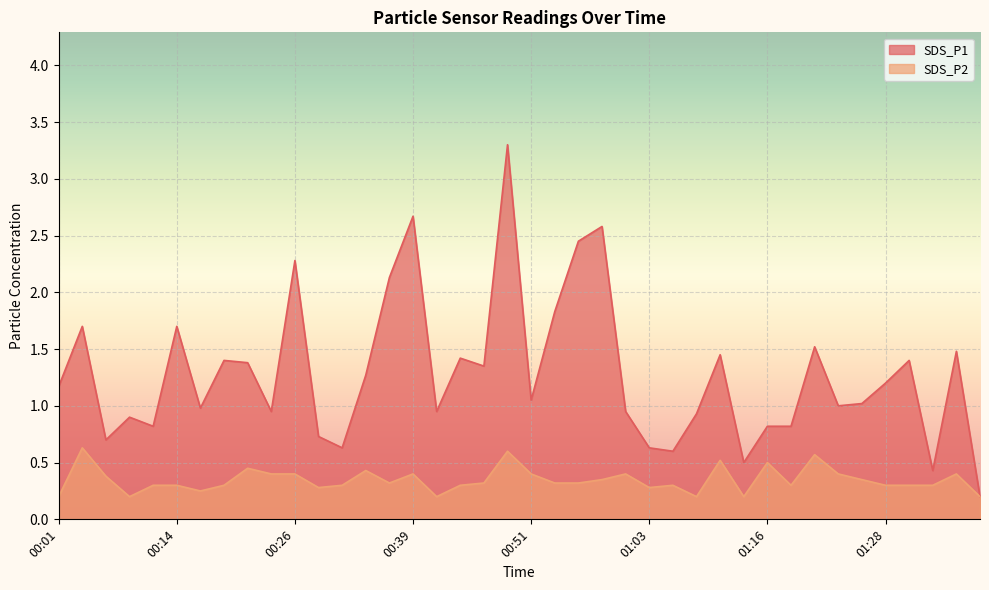

What is the approximate value of SDS_P1 at 00:06?

0.7